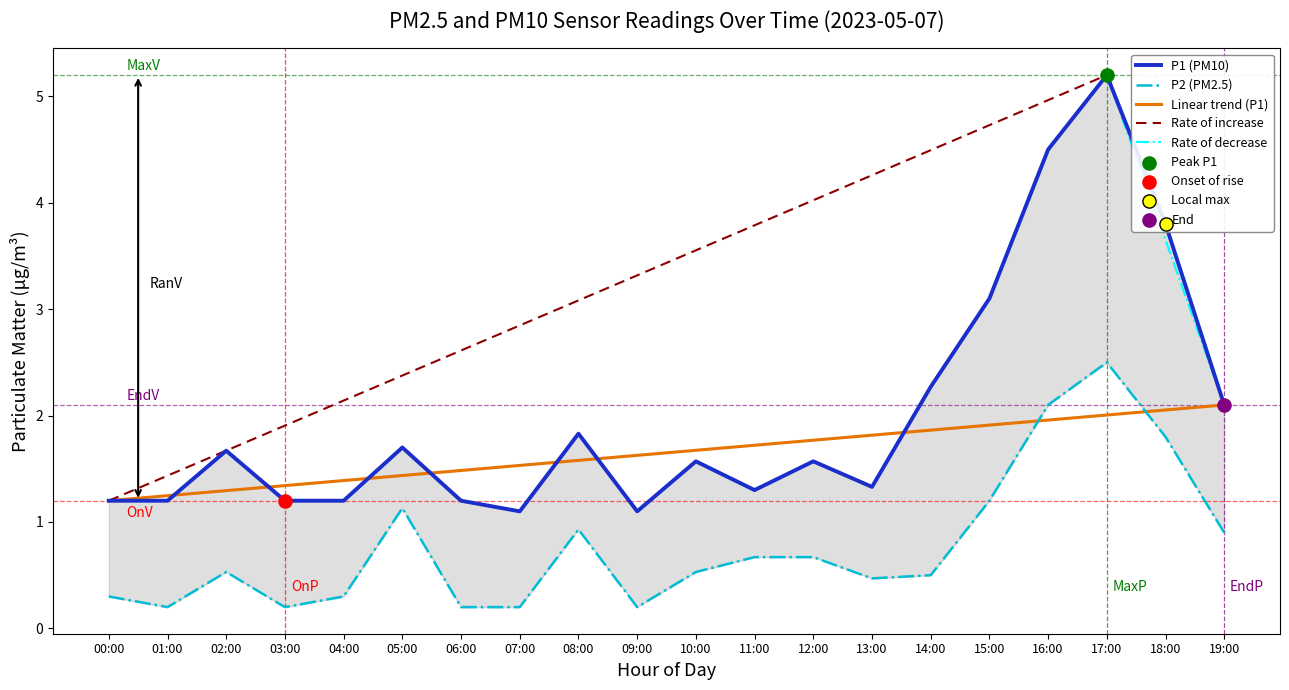

Which series reaches the minimum Y coordinate?

P2